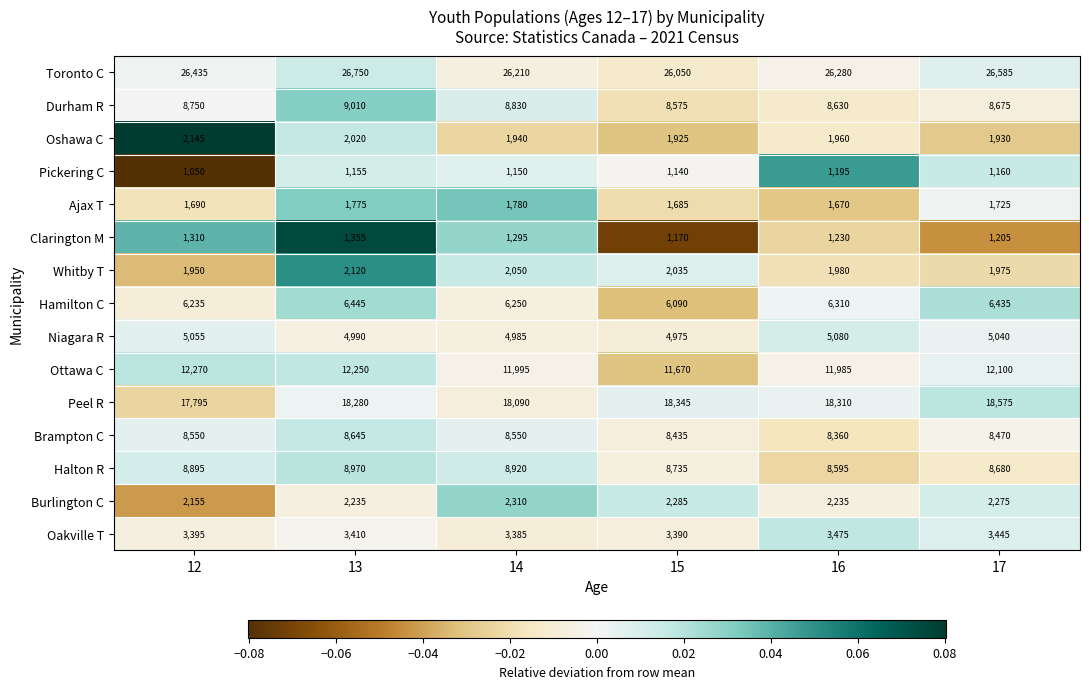

The value of Pickering C at 17 is 1512. True or false?

False